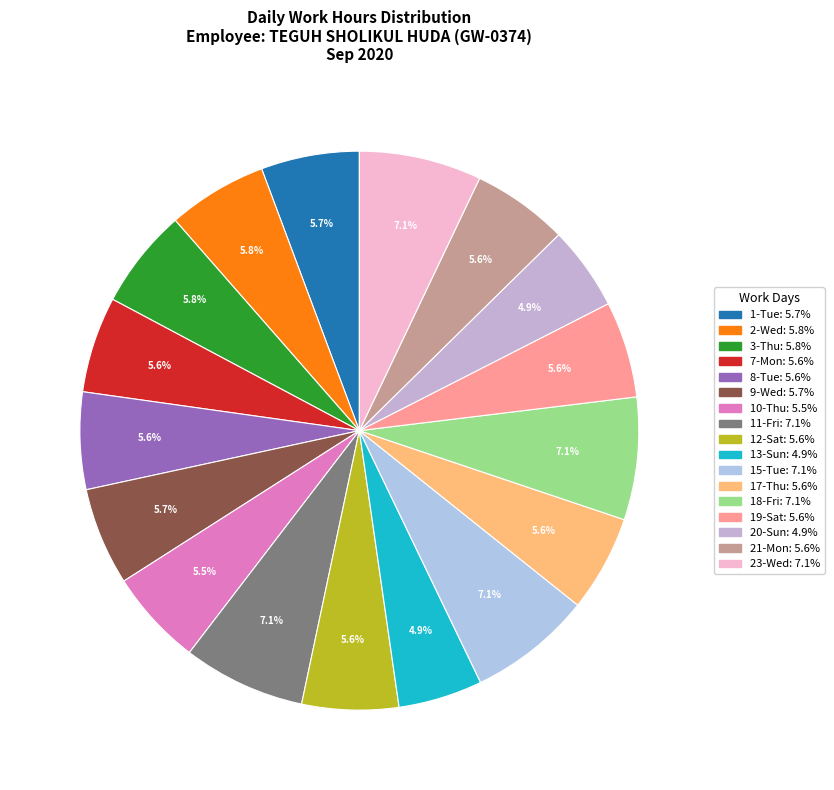

True or false: 17-Thu accounts for 1% of the total.

False